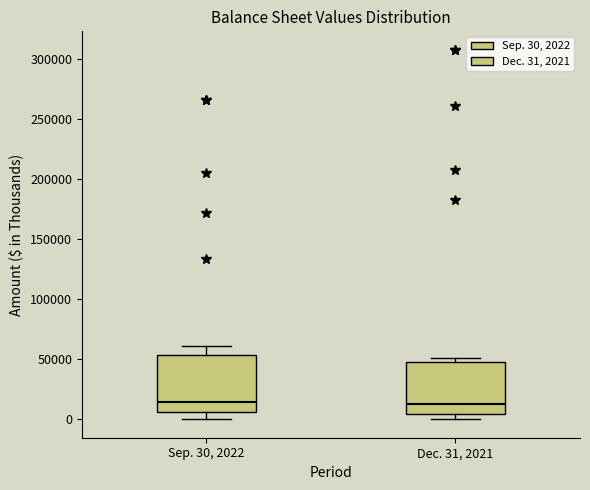

Where does the median line of the box for Dec. 31, 2021 sit on the y-axis? The values are not printed on the chart, so give them approximately, as read against the axis.

10000